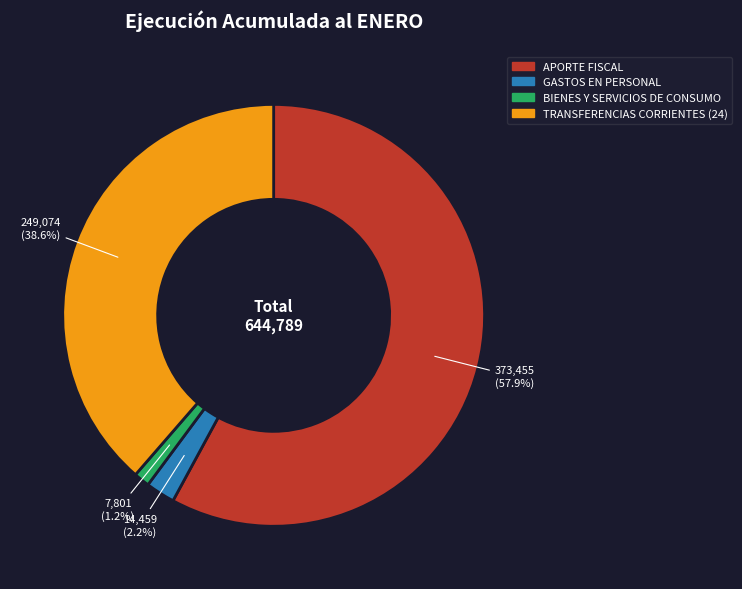

What is the majority slice?

APORTE FISCAL